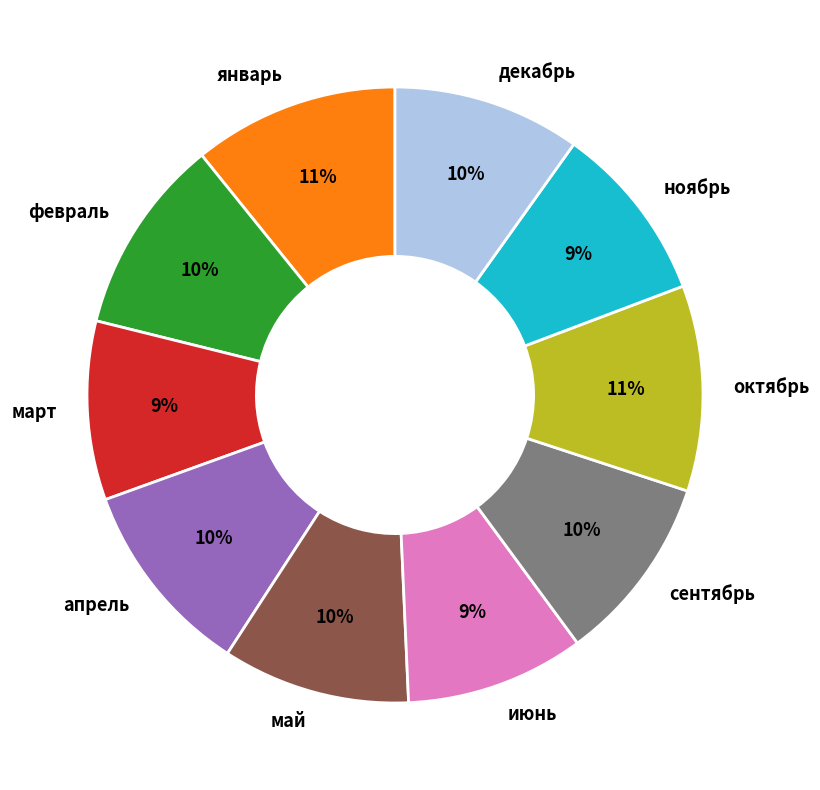

Is it true that март is 17% of the pie?

False